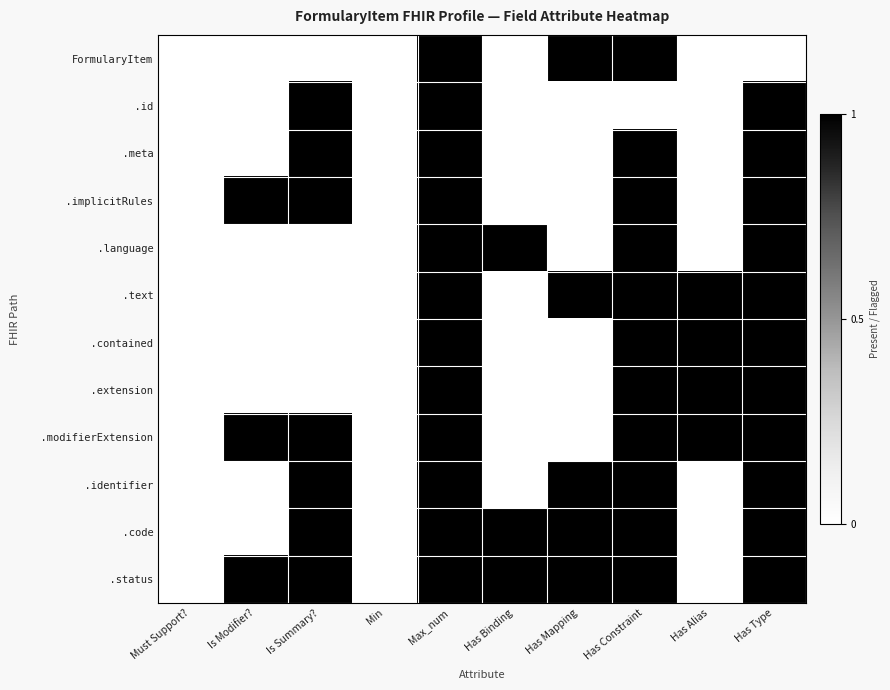

Which category has the lowest value across all series?

Must Support?